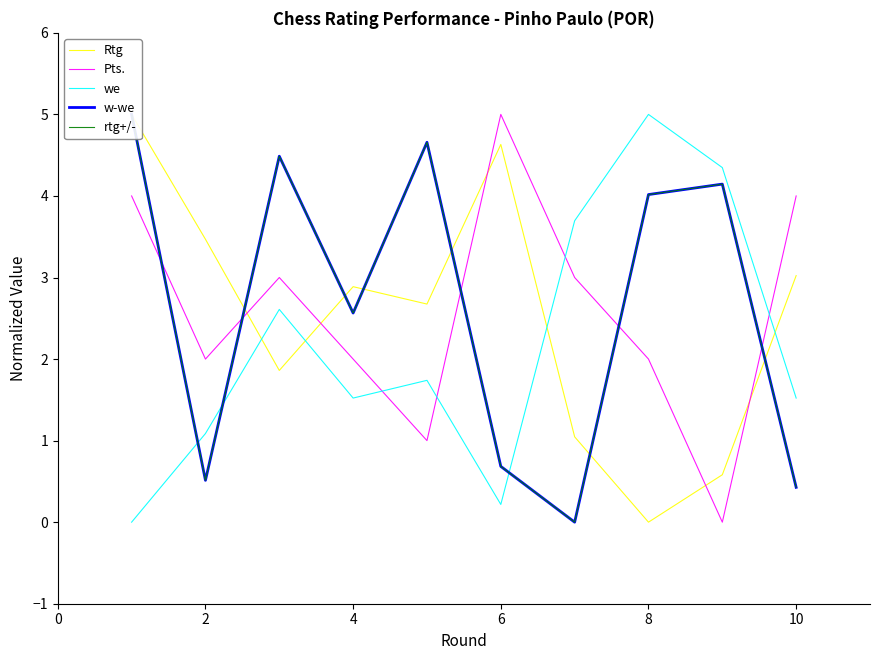

True or false: Pts. has a value of 0.5 at 2.

False